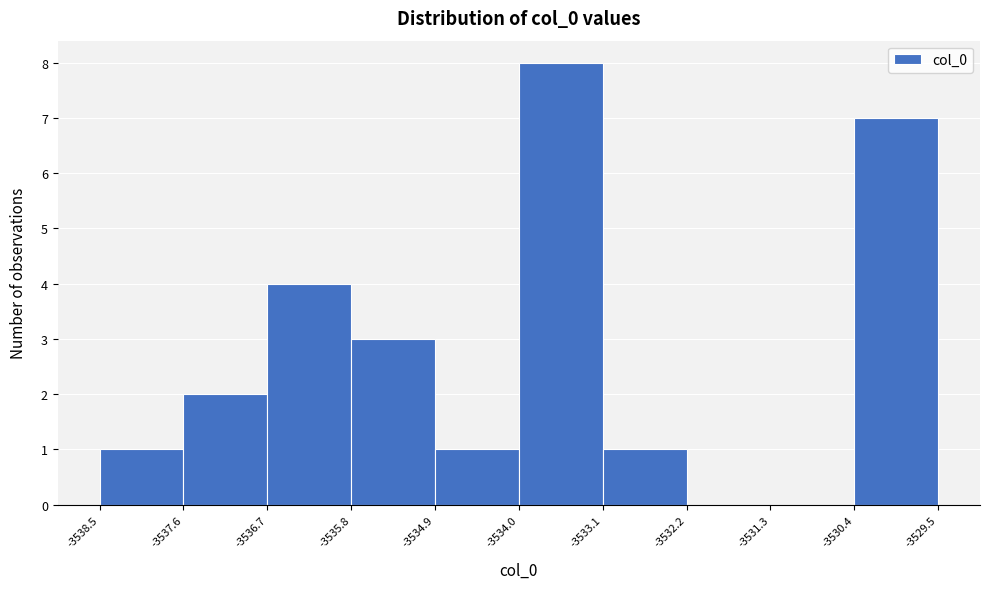

Reading left to right, transcribe this chart: for each bar, give the range it covers on the x-axis and its height. The values are not printed on the chart, so give them approximately, as read against the axis.

-3538.5 to -3537.6: 1
-3537.6 to -3536.7: 2
-3536.7 to -3535.8: 4
-3535.8 to -3534.9: 3
-3534.9 to -3534.0: 1
-3534.0 to -3533.1: 8
-3533.1 to -3532.2: 1
-3532.2 to -3531.3: 0
-3531.3 to -3530.4: 0
-3530.4 to -3529.5: 7